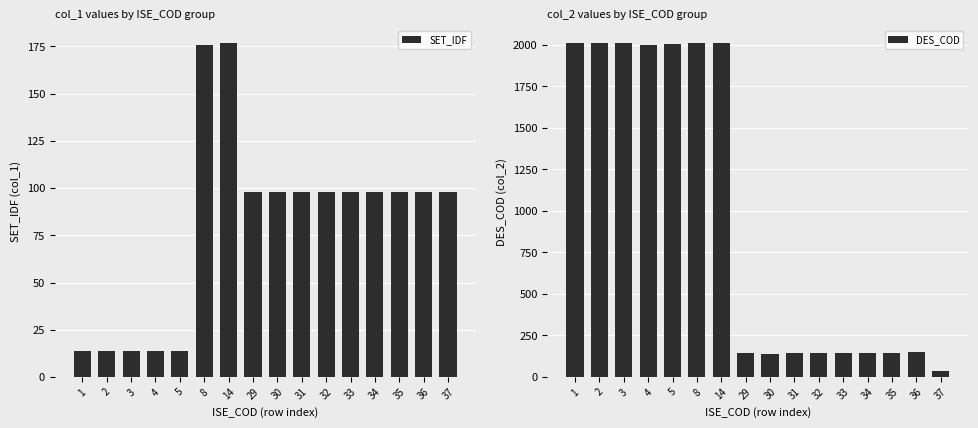

Where does the DES_COD series first go above 148?

1